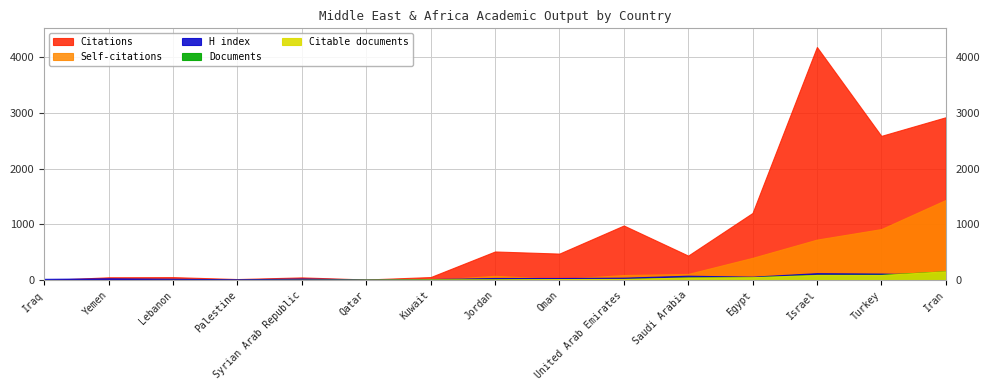

List the labels in order of Documents value, smallest first.

Iraq, Yemen, Lebanon, Palestine, Syrian Arab Republic, Qatar, Kuwait, Jordan, Oman, United Arab Emirates, Saudi Arabia, Egypt, Israel, Turkey, Iran